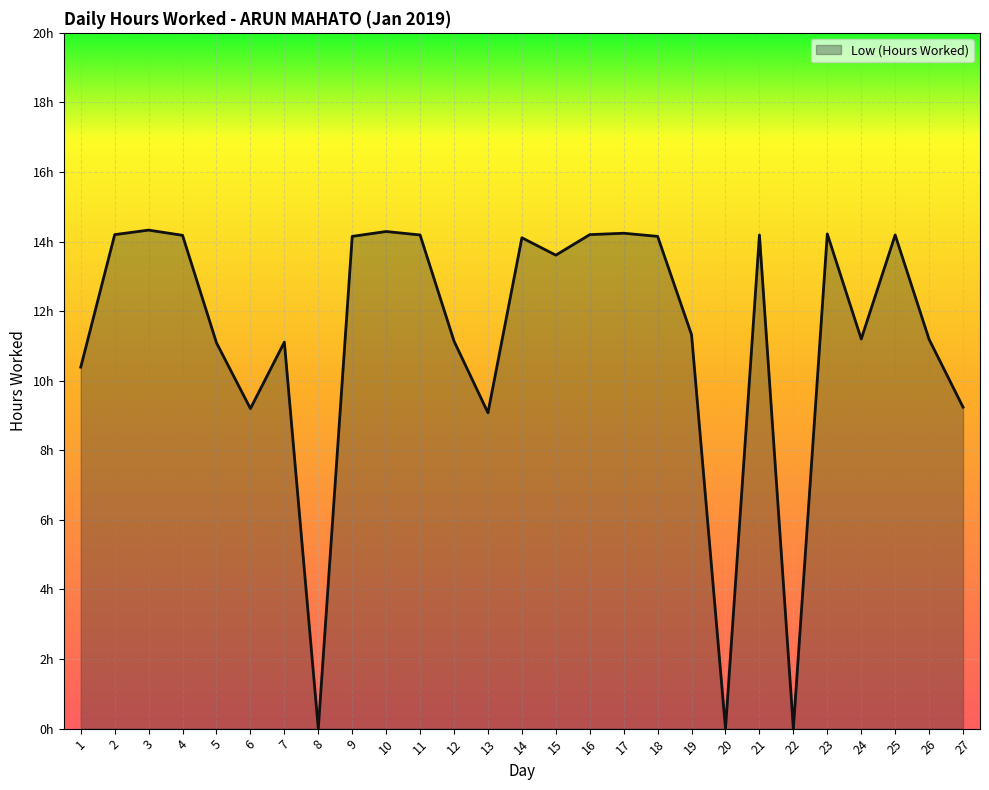

True or false: the data shows 0.0 at 22.

True